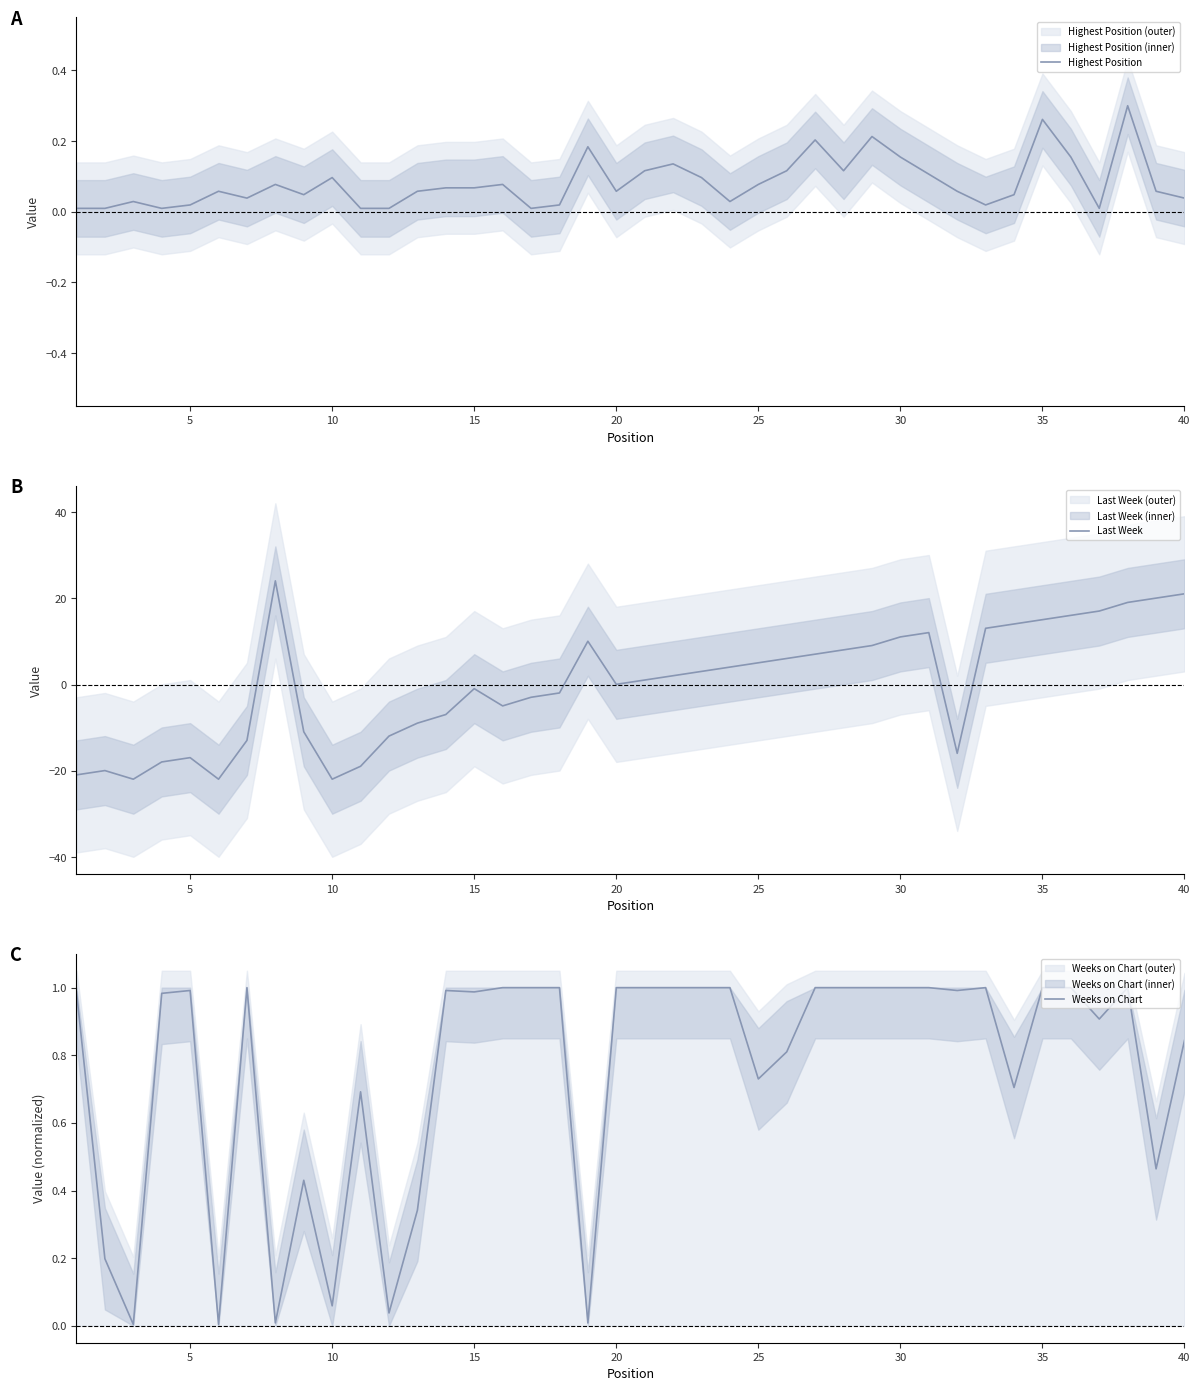

The Last Week series shows 5.1 at 25. True or false?

True